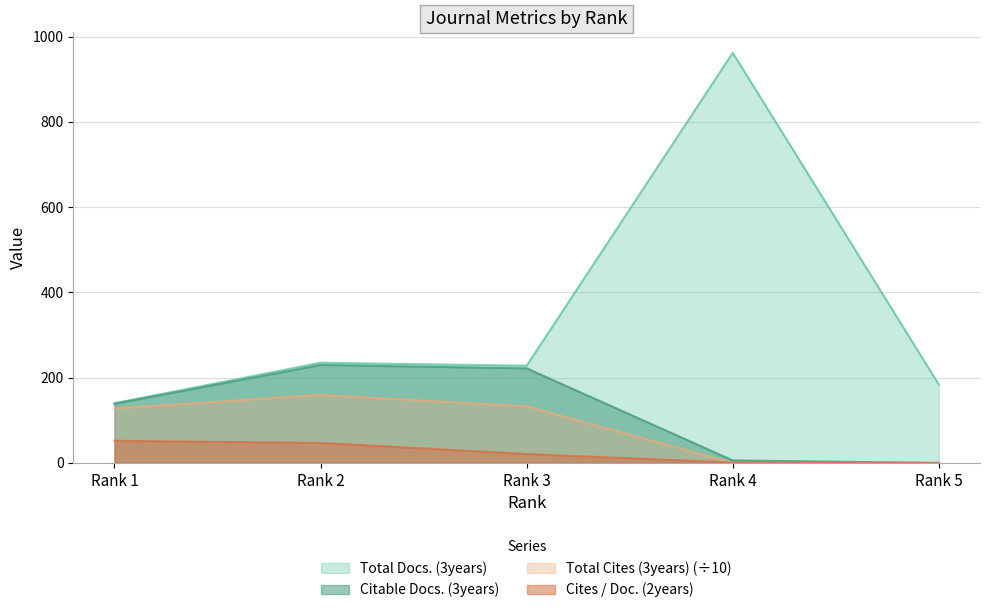

Where is Total Docs. (3years) nearest to the value 551?

Rank 2